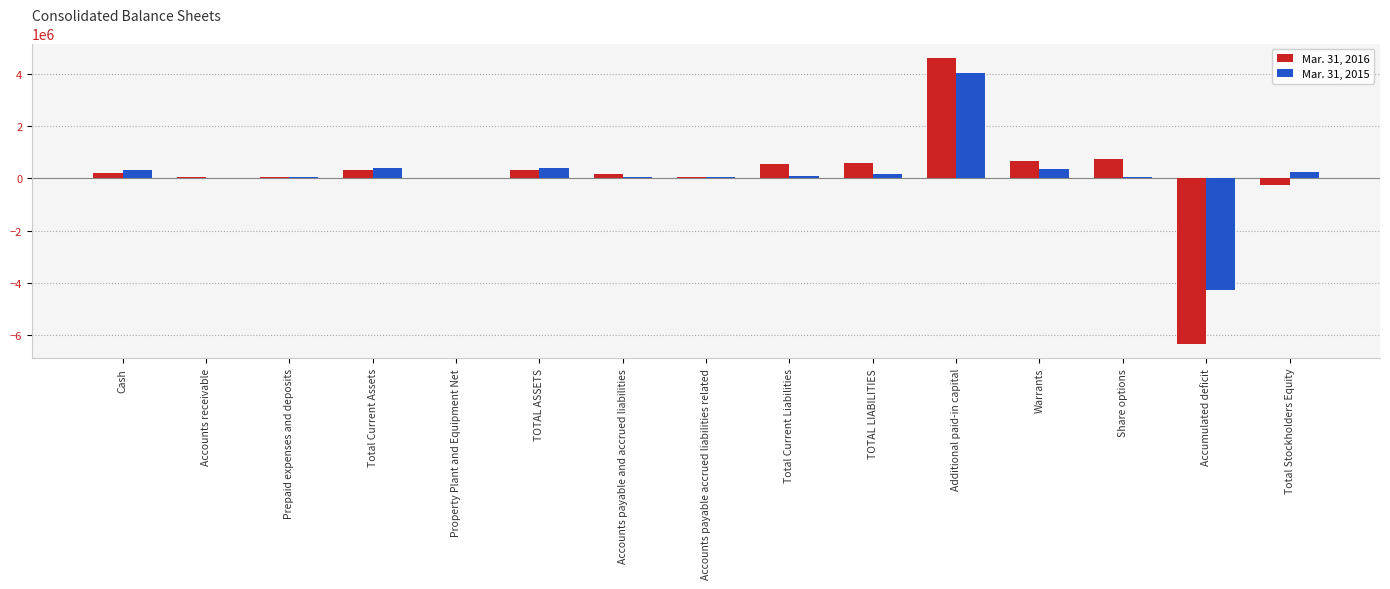

Is it true that Mar. 31, 2016 equals 676964 at Warrants?

True